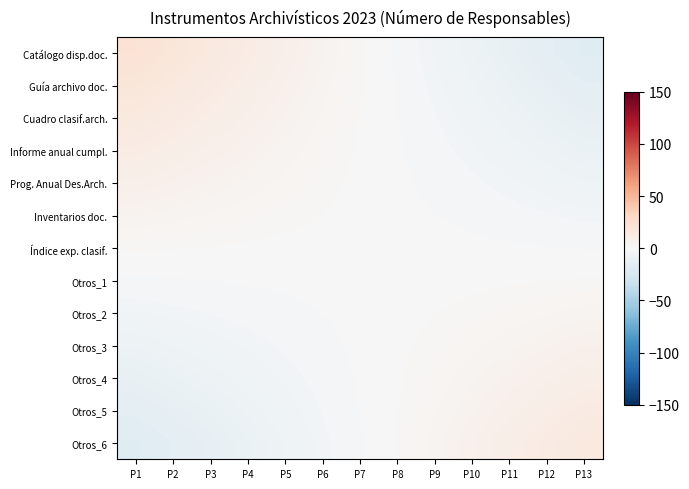

Between P8 and P5, which is larger?

P5